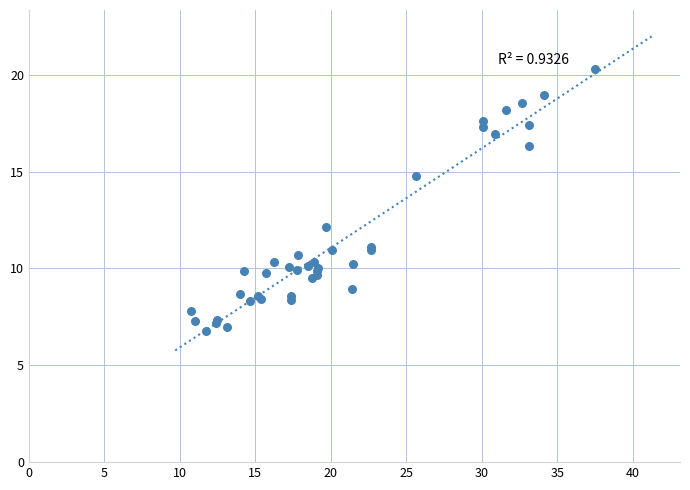

What Y value in the scatter plot is closest to 13?

12.1